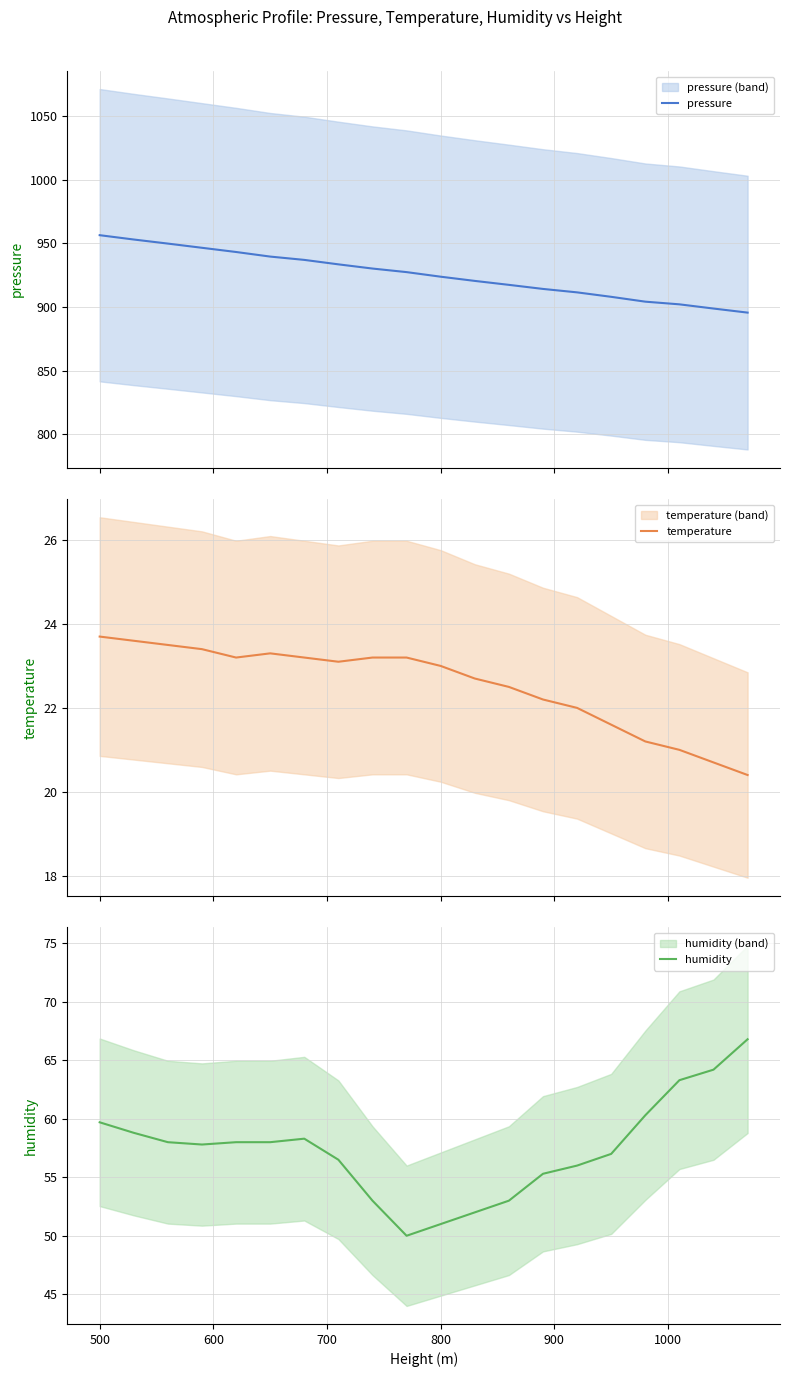

True or false: temperature has more than 2 interior local peaks.

False